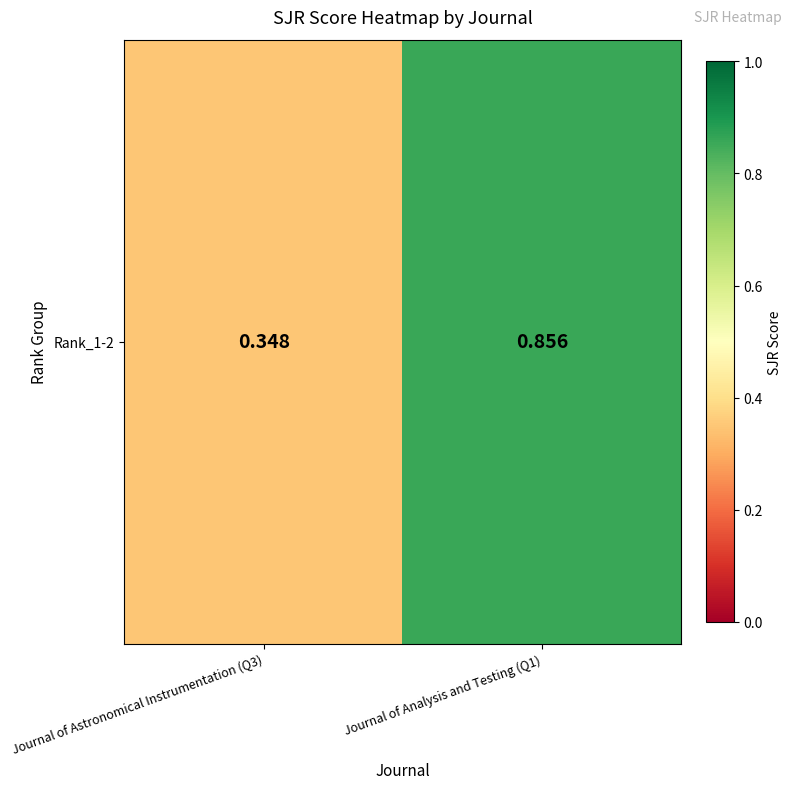

Rank the categories by value from highest to lowest.

Journal of Analysis and Testing (Q1), Journal of Astronomical Instrumentation (Q3)